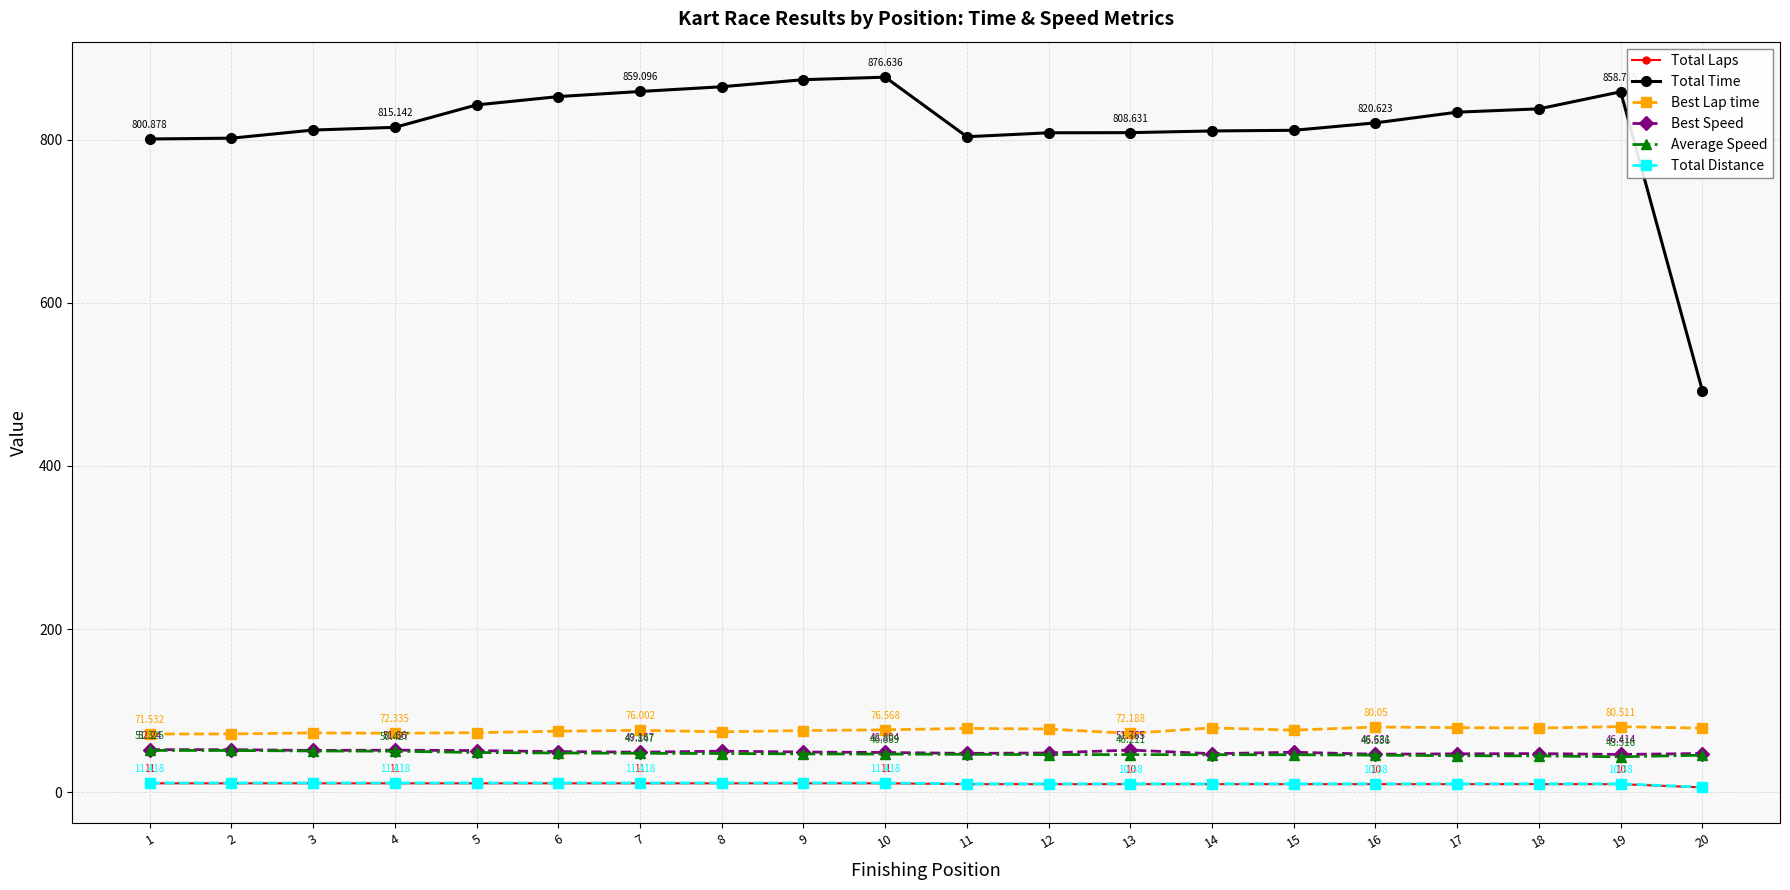

Does the chart display data point markers on the line(s)?

Yes